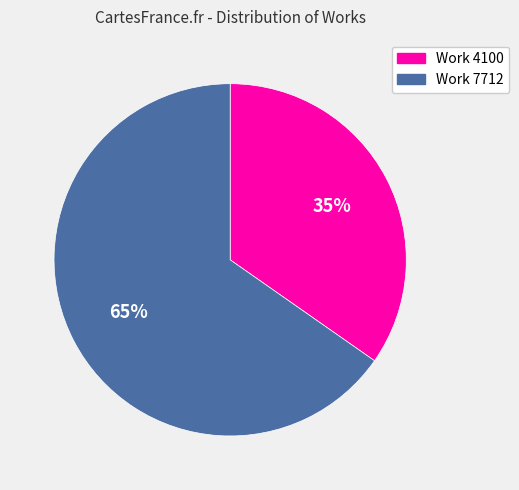

To the nearest percent, what is the combined percentage of Work 7712 and Work 4100?

100%